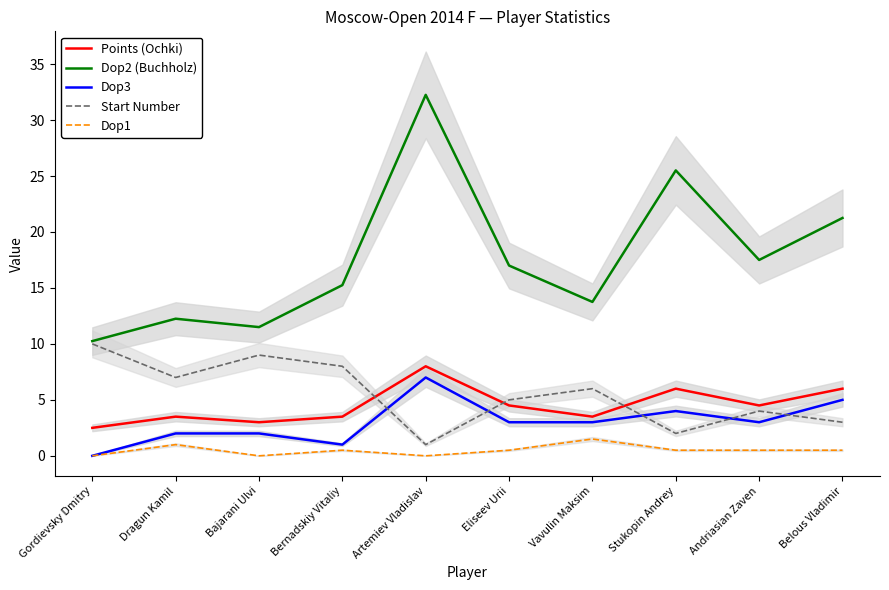

Reading right to left, extract all data points from this chart.

Points (Ochki): Belous Vladimir=6.0	Andriasian Zaven=4.5	Stukopin Andrey=6.0	Vavulin Maksim=3.5	Eliseev Urii=4.5	Artemiev Vladislav=8.0	Bernadskiy Vitaliy=3.5	Bajarani Ulvi=3.0	Dragun Kamil=3.5	Gordievsky Dmitry=2.5
Dop2 (Buchholz): Belous Vladimir=21.2	Andriasian Zaven=17.5	Stukopin Andrey=25.5	Vavulin Maksim=13.8	Eliseev Urii=17.0	Artemiev Vladislav=32.2	Bernadskiy Vitaliy=15.2	Bajarani Ulvi=11.5	Dragun Kamil=12.2	Gordievsky Dmitry=10.2
Dop3: Belous Vladimir=5.0	Andriasian Zaven=3.0	Stukopin Andrey=4.0	Vavulin Maksim=3.0	Eliseev Urii=3.0	Artemiev Vladislav=7.0	Bernadskiy Vitaliy=1.0	Bajarani Ulvi=2.0	Dragun Kamil=2.0	Gordievsky Dmitry=0.0
Start Number: Belous Vladimir=3.0	Andriasian Zaven=4.0	Stukopin Andrey=2.0	Vavulin Maksim=6.0	Eliseev Urii=5.0	Artemiev Vladislav=1.0	Bernadskiy Vitaliy=8.0	Bajarani Ulvi=9.0	Dragun Kamil=7.0	Gordievsky Dmitry=10.0
Dop1: Belous Vladimir=0.5	Andriasian Zaven=0.5	Stukopin Andrey=0.5	Vavulin Maksim=1.5	Eliseev Urii=0.5	Artemiev Vladislav=0.0	Bernadskiy Vitaliy=0.5	Bajarani Ulvi=0.0	Dragun Kamil=1.0	Gordievsky Dmitry=0.0